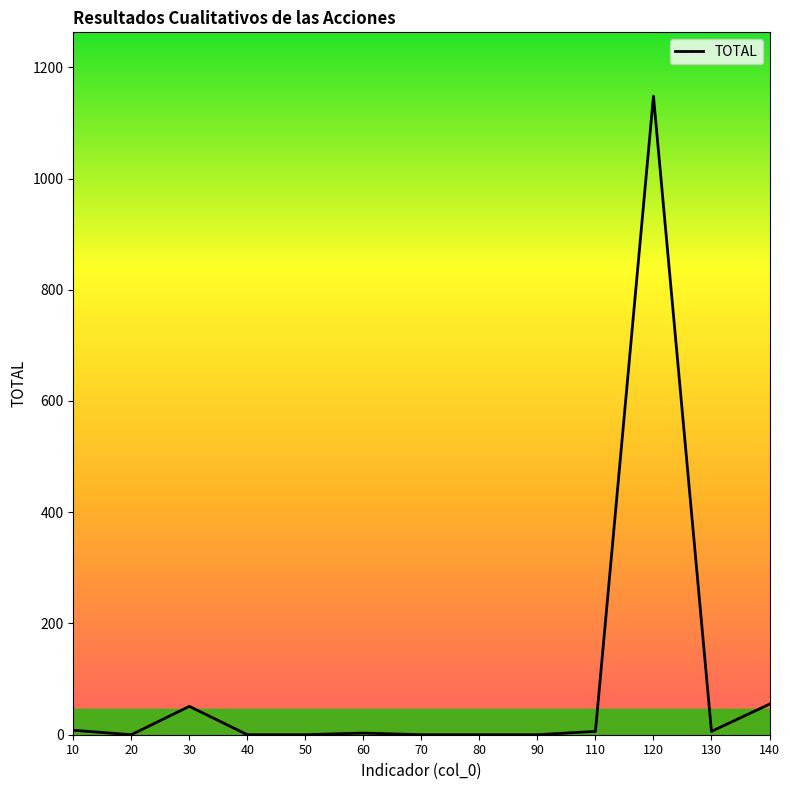

How many series are shown in this chart?

1